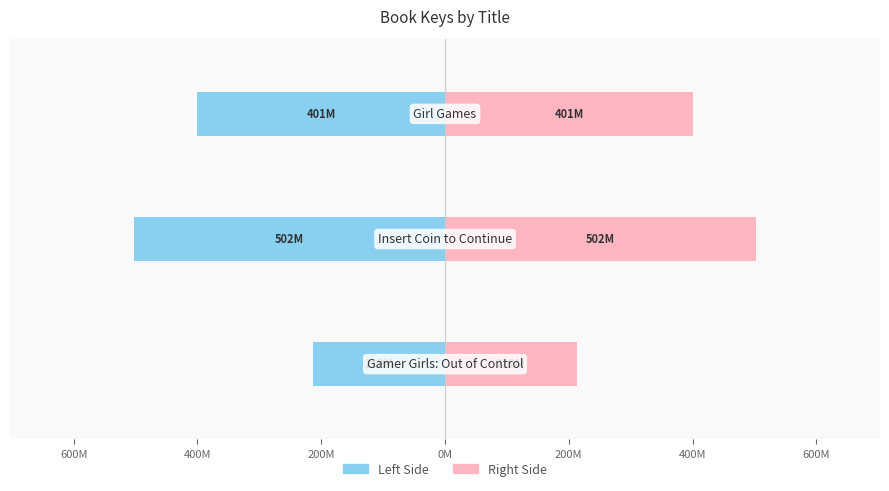

Where is Right Side nearest to the value 357?

400M